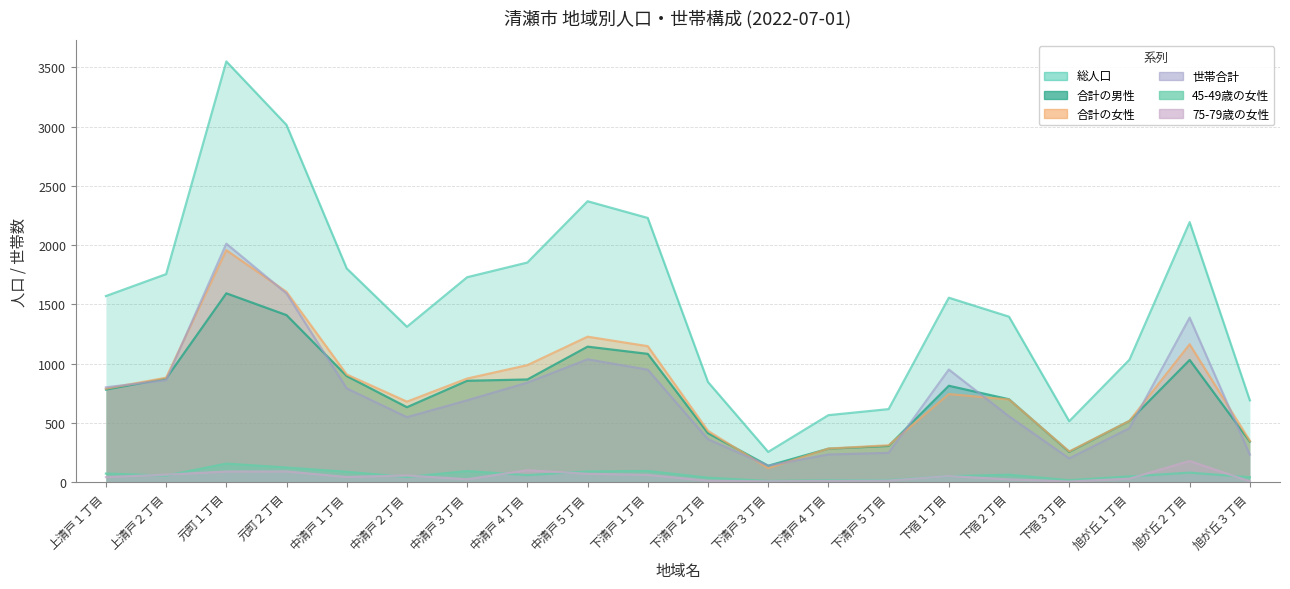

Reading left to right, transcribe all the data shown in this chart.

総人口: 上清戸１丁目=1570	上清戸２丁目=1755	元町１丁目=3550	元町２丁目=3014	中清戸１丁目=1803	中清戸２丁目=1311	中清戸３丁目=1729	中清戸４丁目=1853	中清戸５丁目=2370	下清戸１丁目=2229	下清戸２丁目=845	下清戸３丁目=255	下清戸４丁目=565	下清戸５丁目=616	下宿１丁目=1556	下宿２丁目=1396	下宿３丁目=514	旭が丘１丁目=1033	旭が丘２丁目=2194	旭が丘３丁目=690
合計の男性: 上清戸１丁目=781	上清戸２丁目=874	元町１丁目=1593	元町２丁目=1409	中清戸１丁目=895	中清戸２丁目=632	中清戸３丁目=855	中清戸４丁目=866	中清戸５丁目=1143	下清戸１丁目=1082	下清戸２丁目=413	下清戸３丁目=138	下清戸４丁目=282	下清戸５丁目=305	下宿１丁目=813	下宿２丁目=699	下宿３丁目=255	旭が丘１丁目=516	旭が丘２丁目=1031	旭が丘３丁目=342
合計の女性: 上清戸１丁目=789	上清戸２丁目=881	元町１丁目=1957	元町２丁目=1605	中清戸１丁目=908	中清戸２丁目=679	中清戸３丁目=874	中清戸４丁目=987	中清戸５丁目=1227	下清戸１丁目=1147	下清戸２丁目=432	下清戸３丁目=117	下清戸４丁目=283	下清戸５丁目=311	下宿１丁目=743	下宿２丁目=697	下宿３丁目=259	旭が丘１丁目=517	旭が丘２丁目=1163	旭が丘３丁目=348
世帯合計: 上清戸１丁目=800	上清戸２丁目=860	元町１丁目=2012	元町２丁目=1592	中清戸１丁目=791	中清戸２丁目=548	中清戸３丁目=690	中清戸４丁目=839	中清戸５丁目=1036	下清戸１丁目=949	下清戸２丁目=362	下清戸３丁目=139	下清戸４丁目=233	下清戸５丁目=247	下宿１丁目=950	下宿２丁目=555	下宿３丁目=200	旭が丘１丁目=455	旭が丘２丁目=1388	旭が丘３丁目=232
45-49歳の女性: 上清戸１丁目=72	上清戸２丁目=55	元町１丁目=156	元町２丁目=123	中清戸１丁目=87	中清戸２丁目=43	中清戸３丁目=93	中清戸４丁目=59	中清戸５丁目=90	下清戸１丁目=94	下清戸２丁目=37	下清戸３丁目=10	下清戸４丁目=16	下清戸５丁目=18	下宿１丁目=50	下宿２丁目=62	下宿３丁目=16	旭が丘１丁目=48	旭が丘２丁目=80	旭が丘３丁目=41
75-79歳の女性: 上清戸１丁目=42	上清戸２丁目=63	元町１丁目=89	元町２丁目=90	中清戸１丁目=43	中清戸２丁目=56	中清戸３丁目=24	中清戸４丁目=100	中清戸５丁目=70	下清戸１丁目=61	下清戸２丁目=11	下清戸３丁目=7	下清戸４丁目=10	下清戸５丁目=13	下宿１丁目=51	下宿２丁目=23	下宿３丁目=5	旭が丘１丁目=29	旭が丘２丁目=178	旭が丘３丁目=6